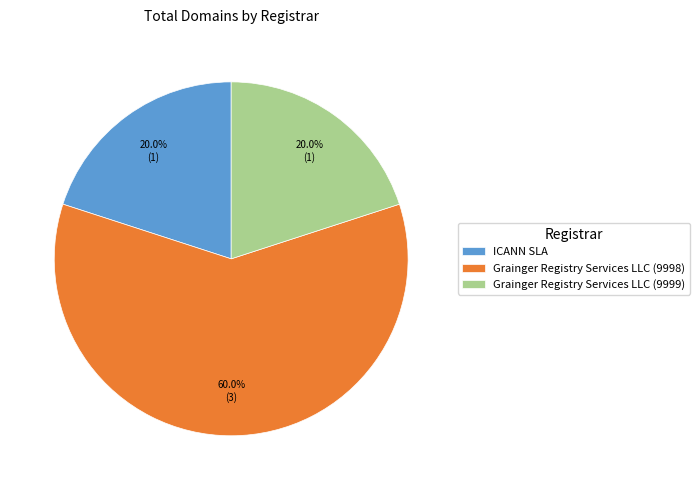

True or false: ICANN SLA accounts for 31% of the total.

False